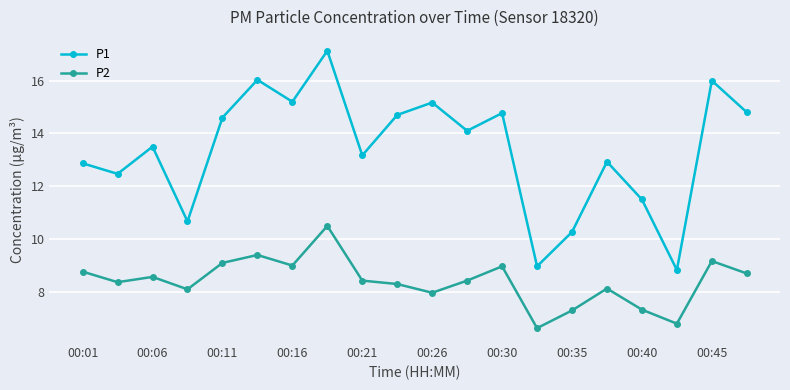

What is the average value of the P2 series?

8.4